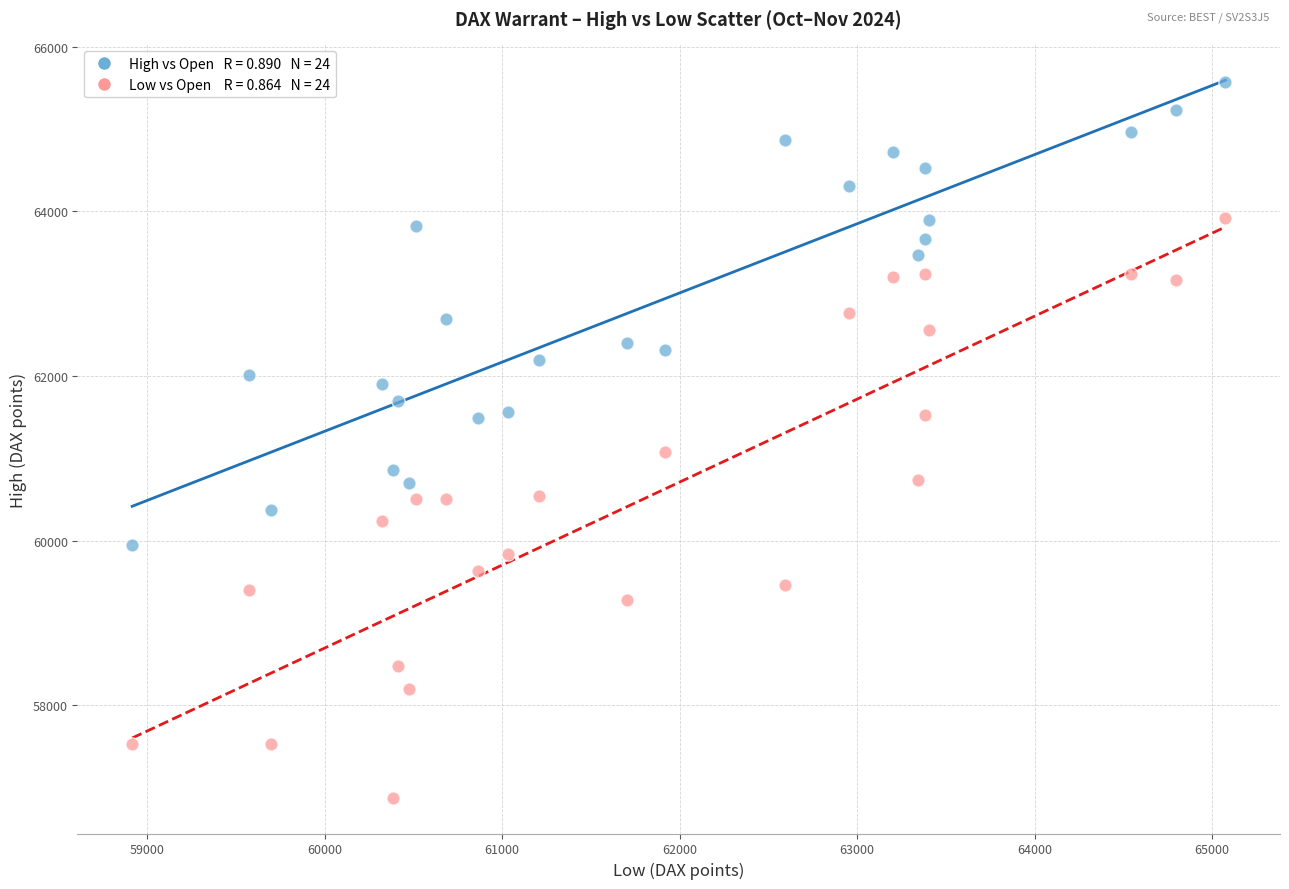

Across all data points, what is the range of X values (max minus min)?

6160